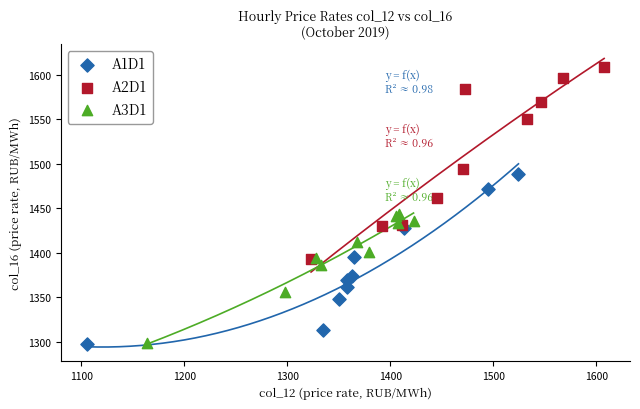

Which series reaches the maximum Y coordinate?

A2D1